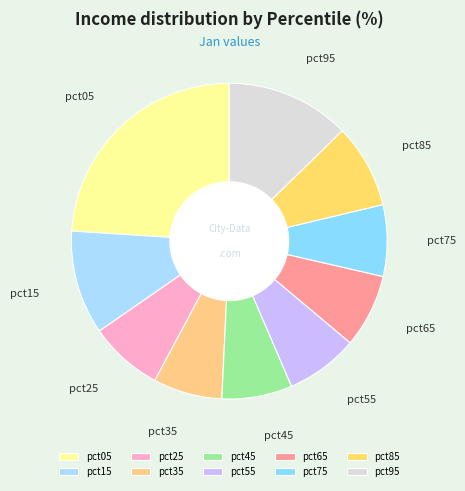

True or false: pct15 accounts for 1% of the total.

False